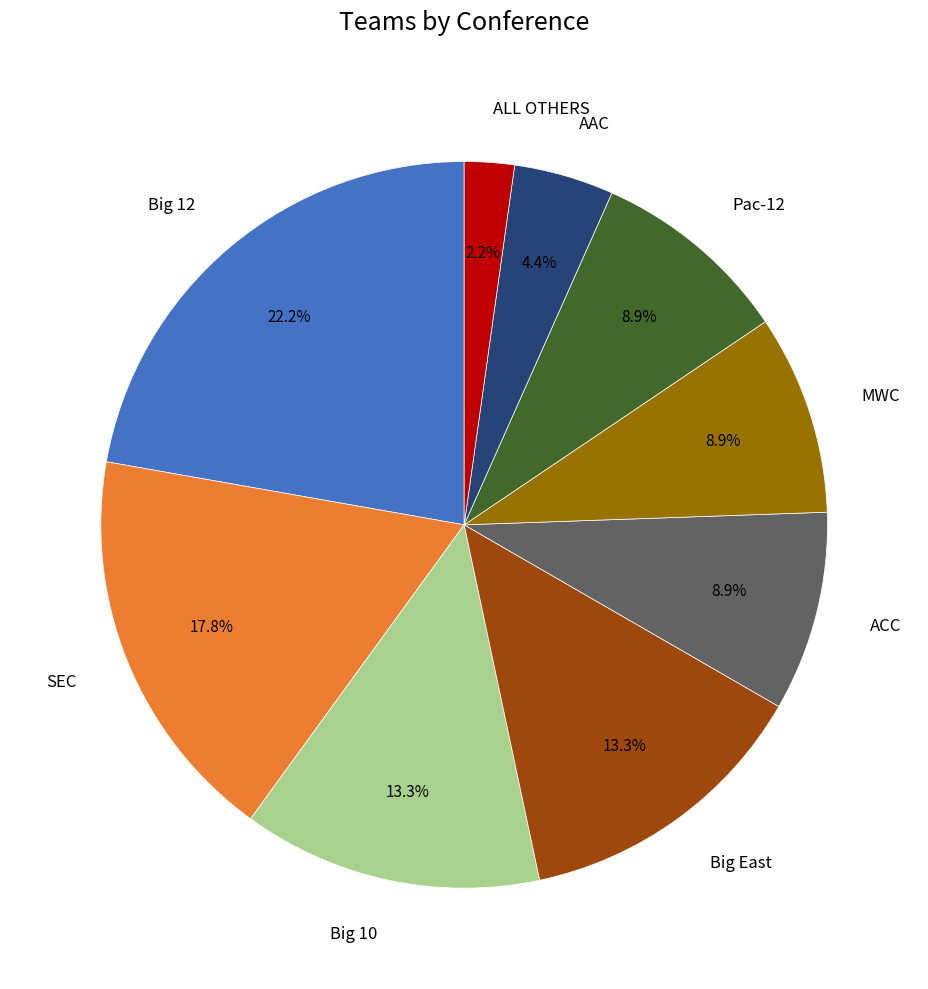

What percentage is the ALL OTHERS slice, to the nearest percent?

2%